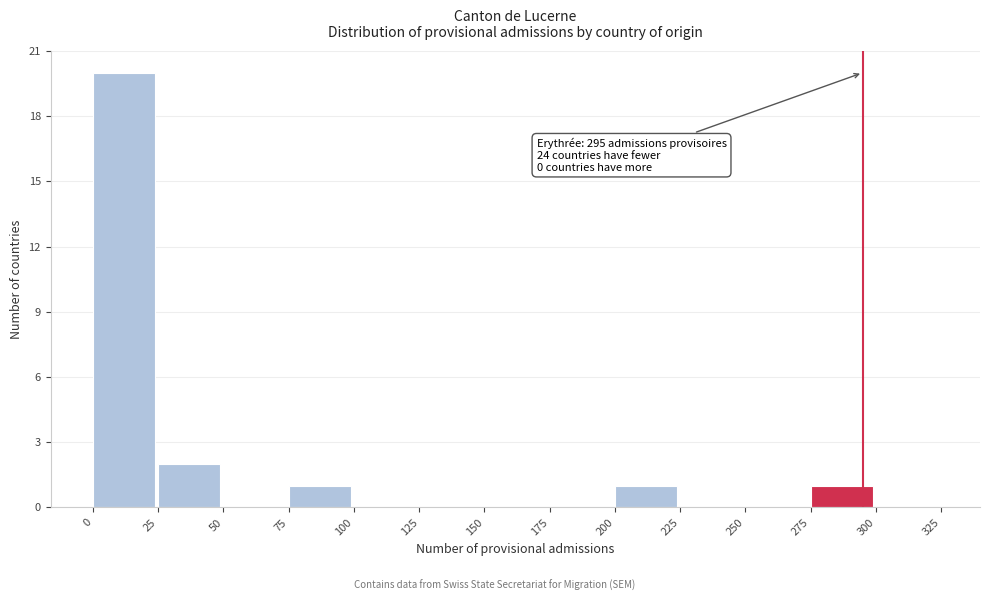

Which range on the x-axis has the tallest bar?

0 to 25